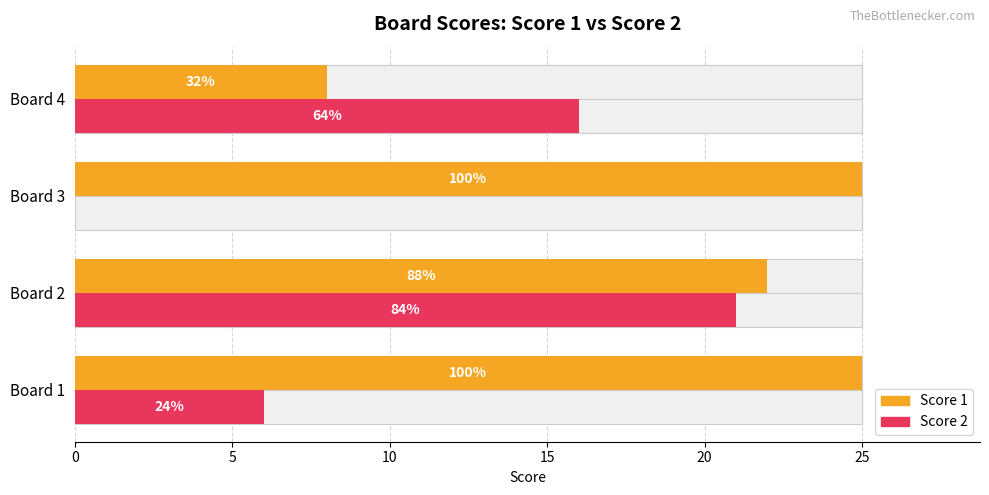

What is the total value across all series at Board 2?

43